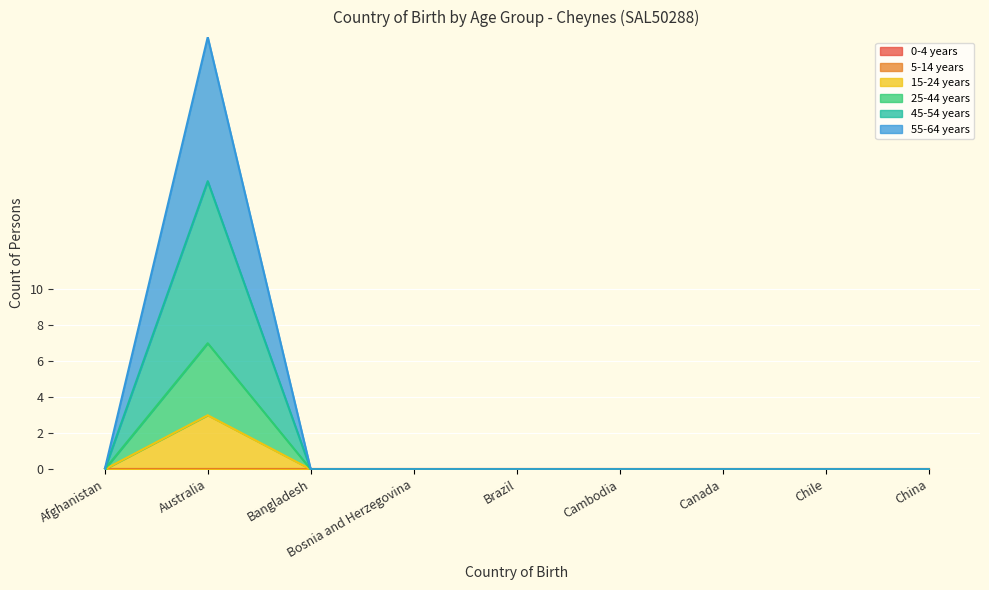

True or false: 45-54 years has a value of 4 at Brazil.

False